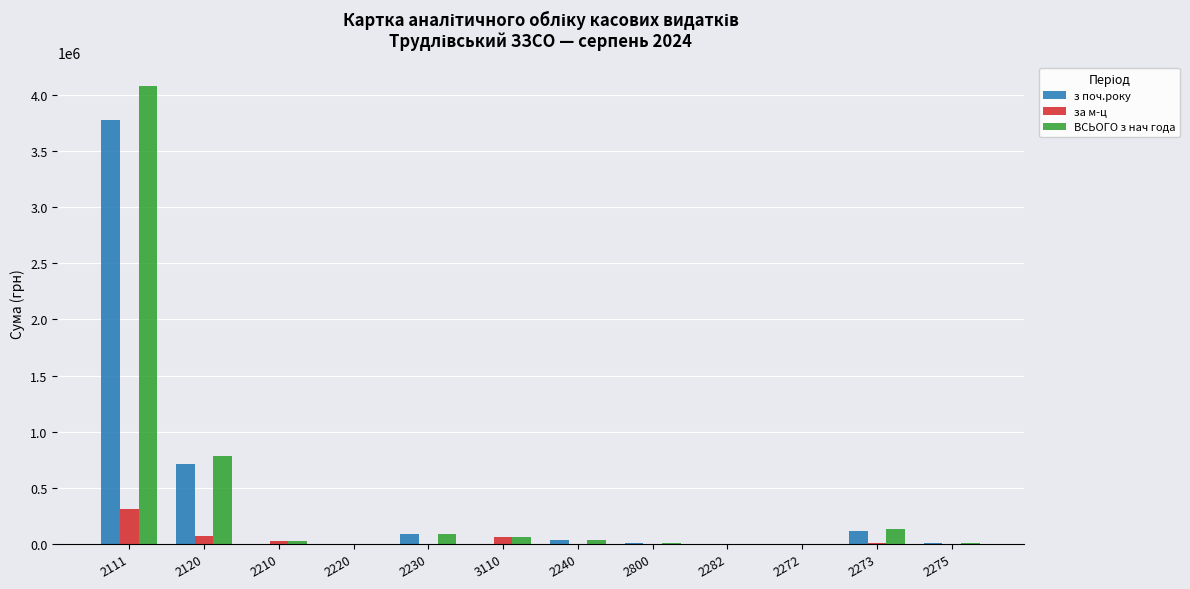

What is the sum of the ВСЬОГО з нач года values at 2111 and 2272?

4081500.7